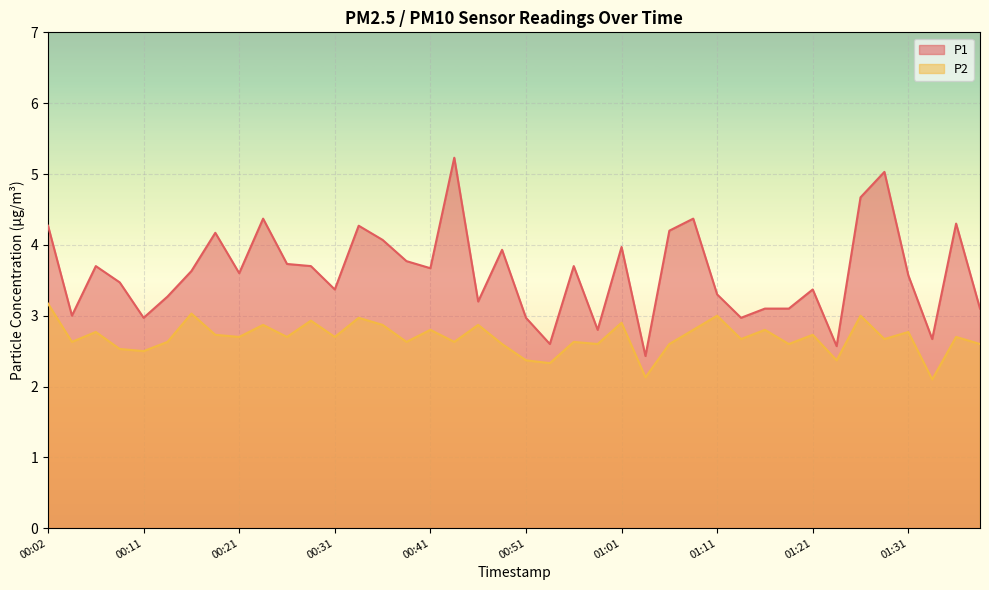

What is the total value across all series at 00:51?

5.3